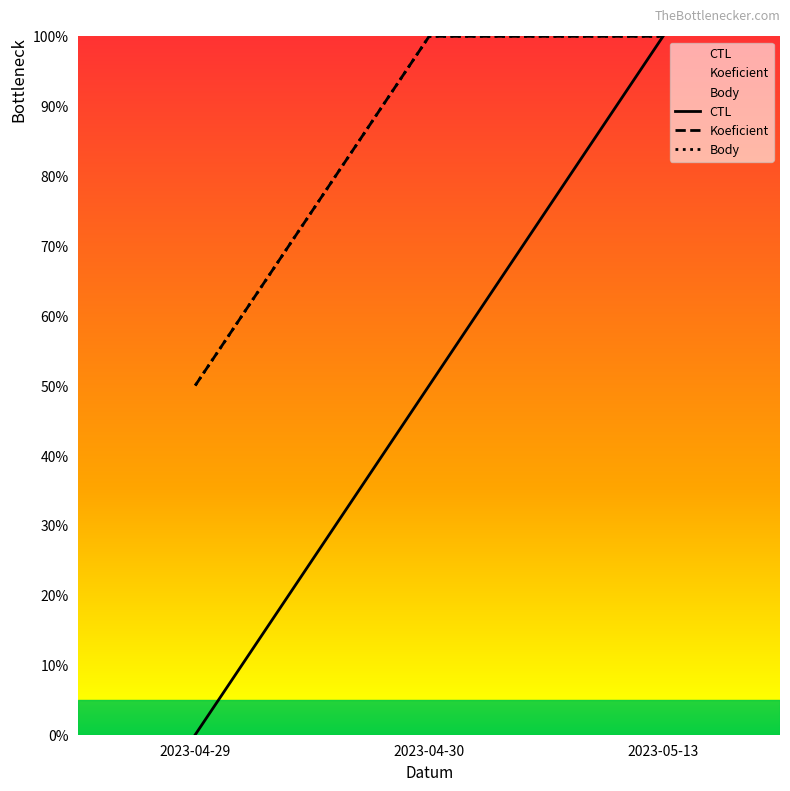

Does the chart display data point markers on the line(s)?

No